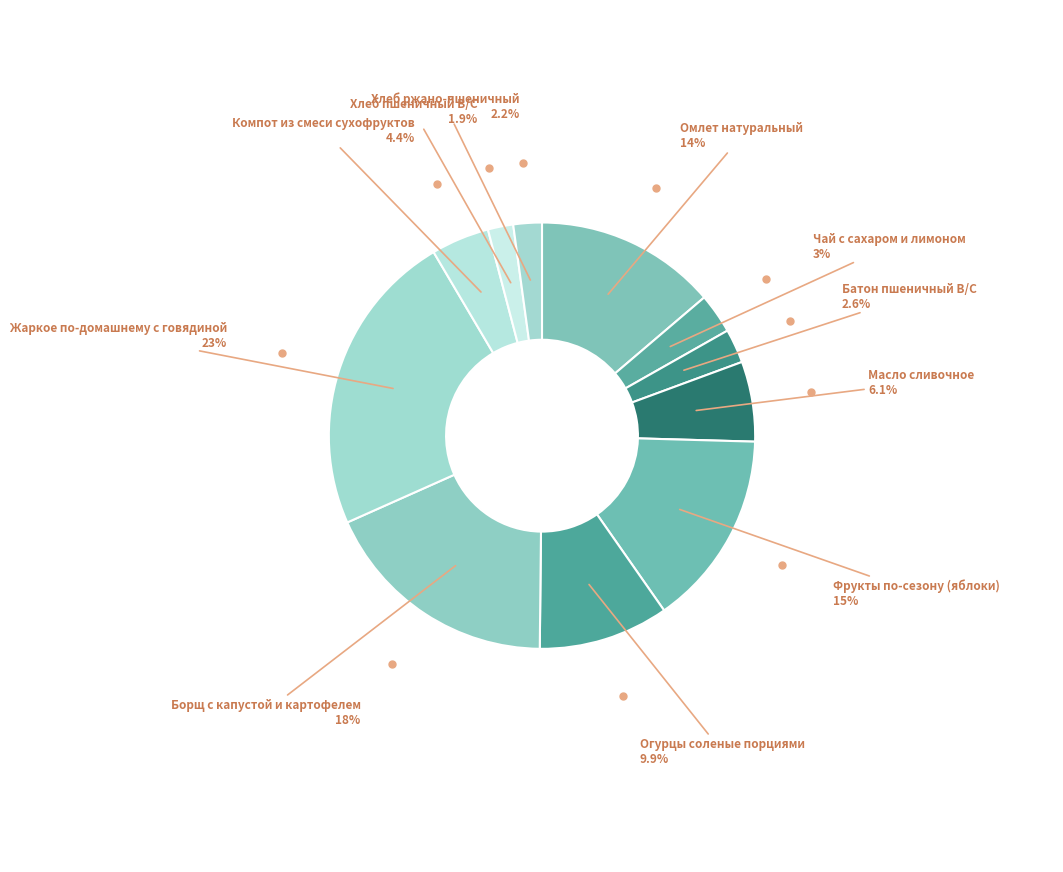

Combined, do Хлеб ржано-пшеничный and Хлеб пшеничный В/С account for over 50%?

No